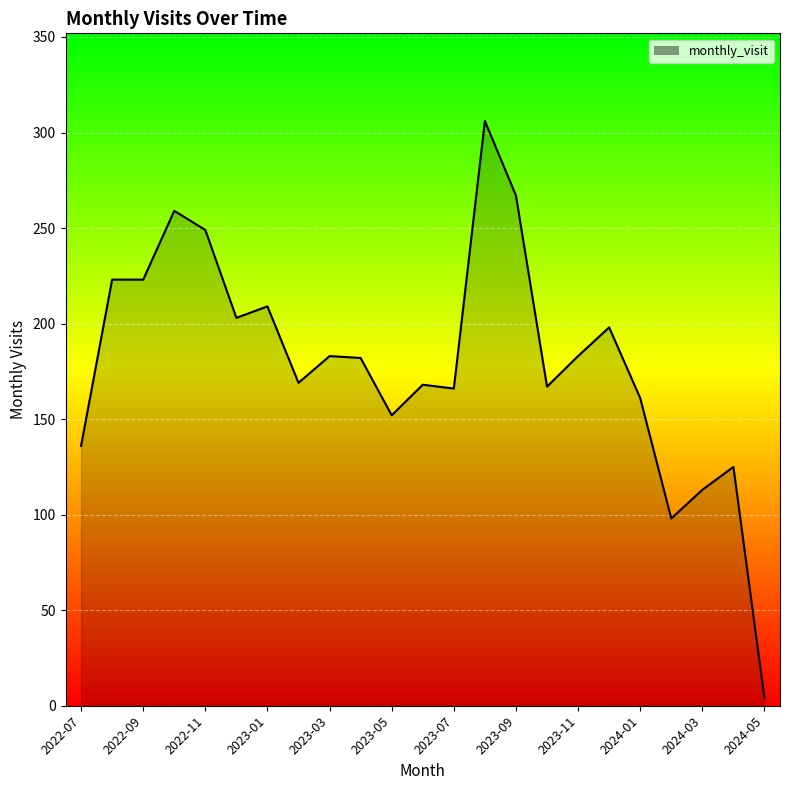

What is the difference between the maximum and minimum values?

302